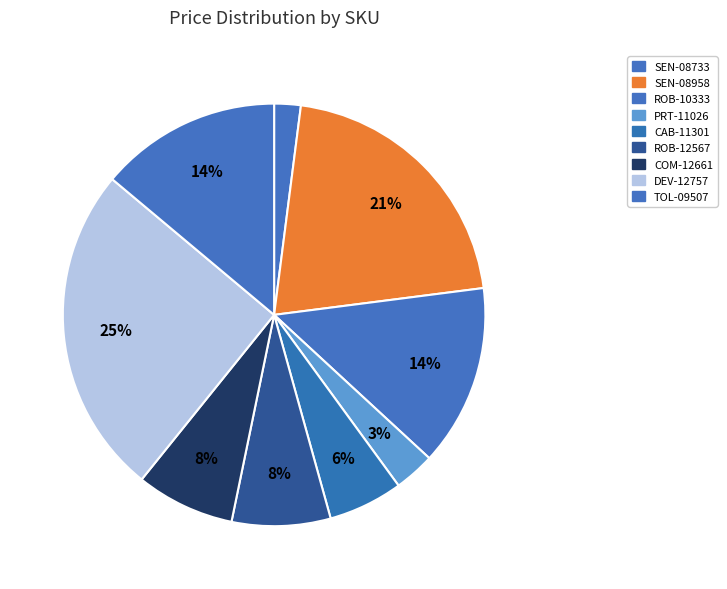

Is there a majority slice in this chart?

No